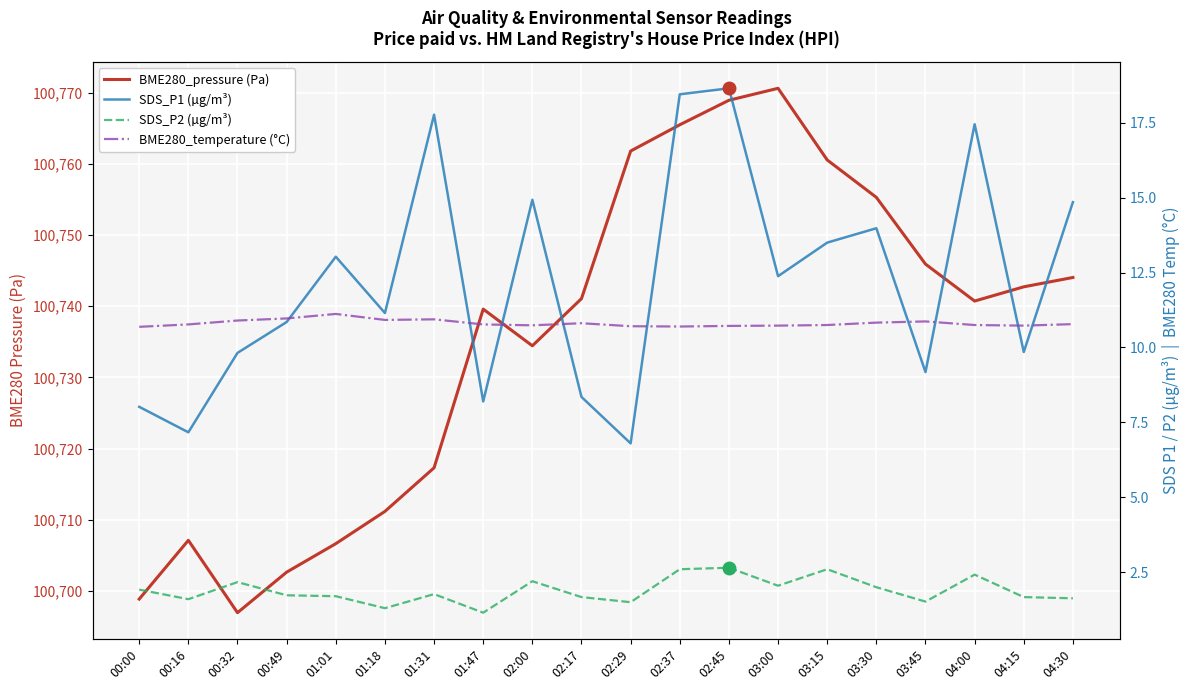

Between 01:47 and 01:18, which is larger?

01:47